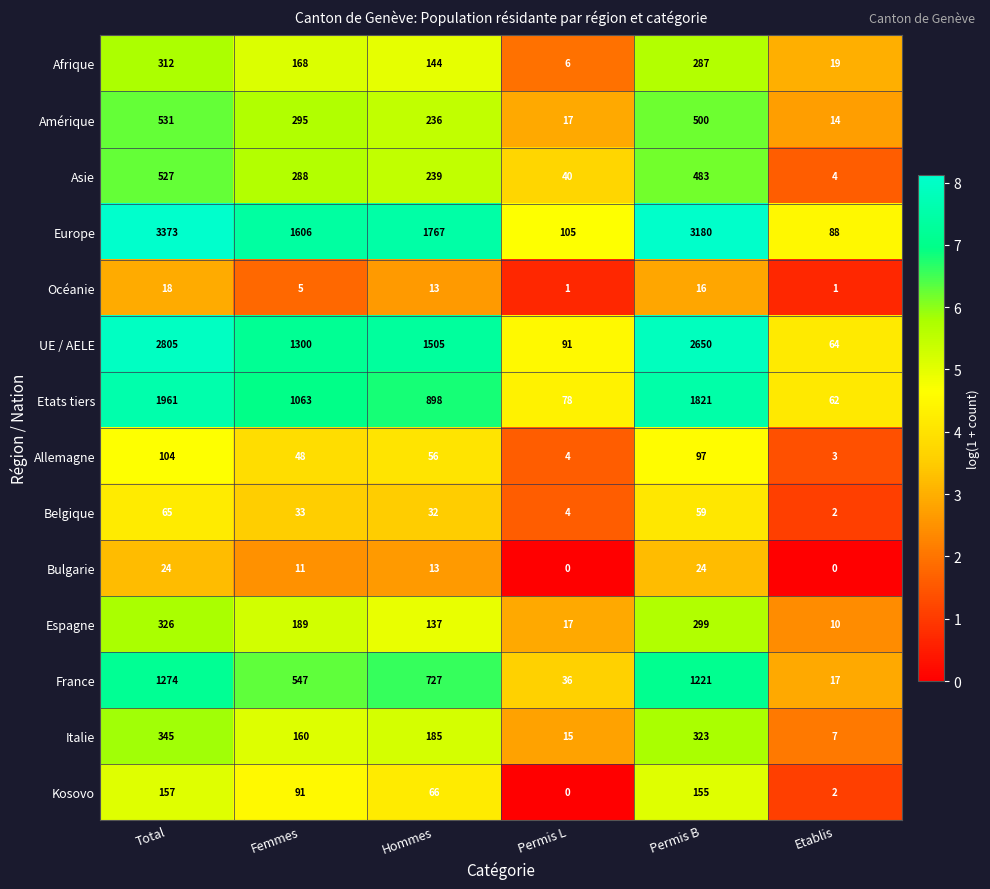

What is the maximum value for Amérique?

531